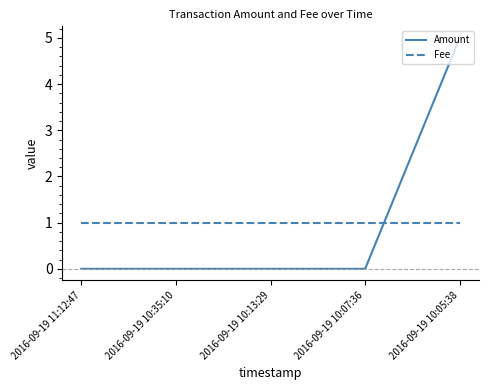

Which series has the largest range (max minus min)?

Amount